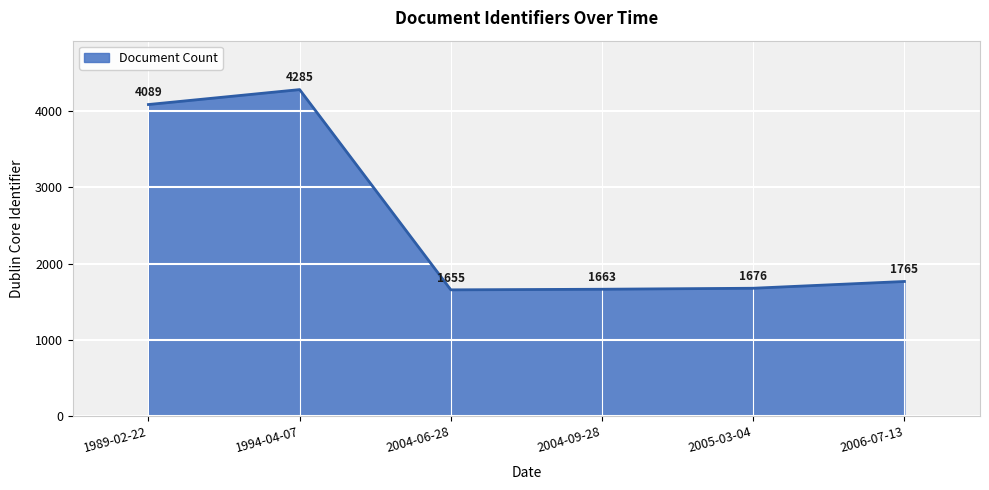

Which category has the highest value across all series?

1994-04-07